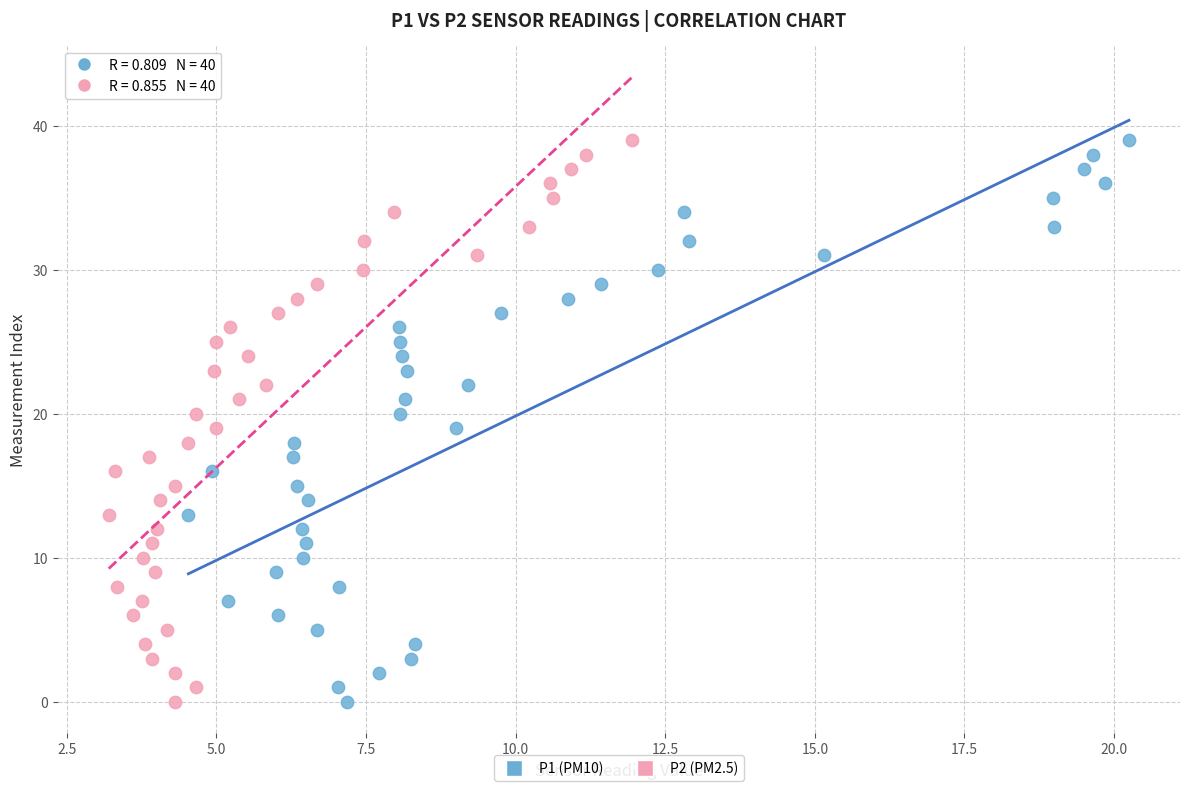

What are all the series names shown in the legend?

P1 (PM10), P2 (PM2.5)